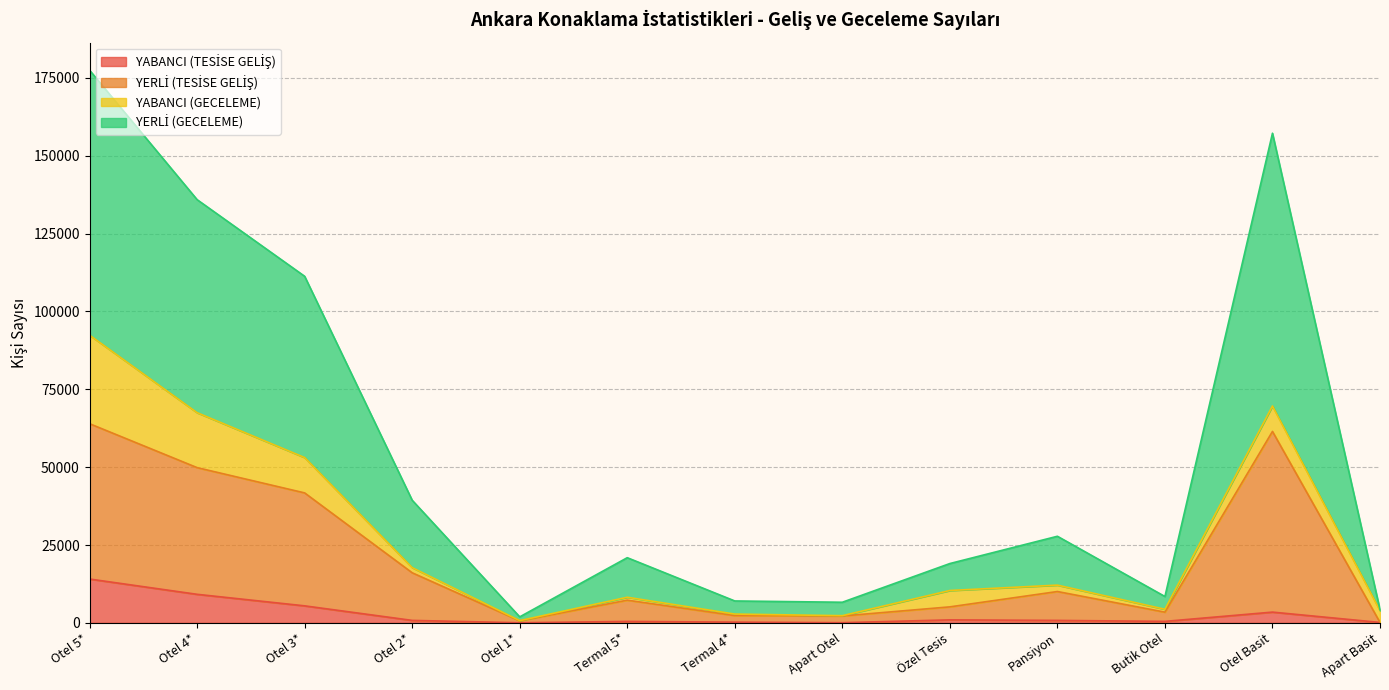

At which category is the sum across all series the highest?

Otel 5*